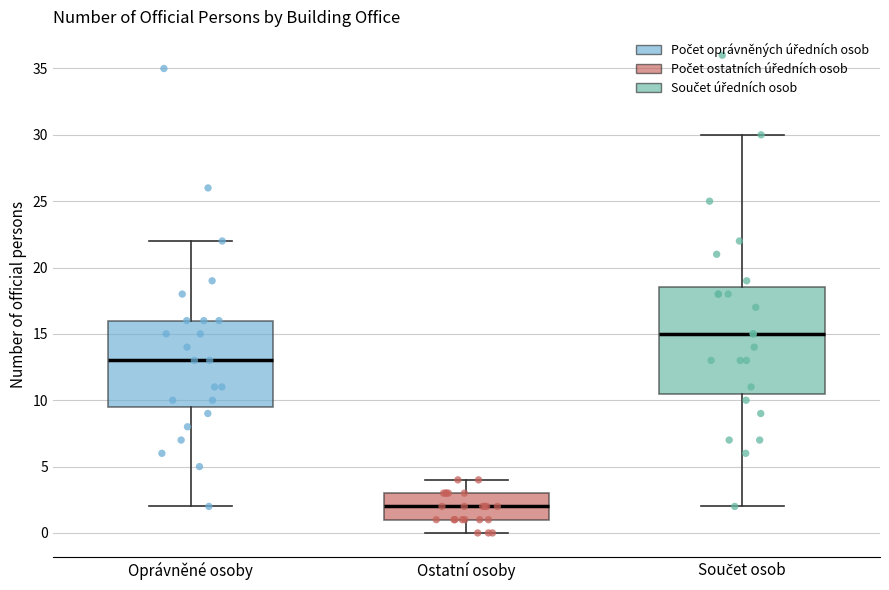

Reading left to right, transcribe this box plot: for each box, give where its median line is, the range the box spans, and where its two whiskers end, as read against the y-axis. The values are not printed on the chart, so give them approximately, as read against the axis.

Oprávněné osoby: median 13.0, box 9.5 to 16.0, whiskers 2.0 to 22.0
Ostatní osoby: median 2.0, box 1.0 to 3.0, whiskers 0.0 to 4.0
Součet osob: median 15.0, box 10.5 to 18.5, whiskers 2.0 to 30.0